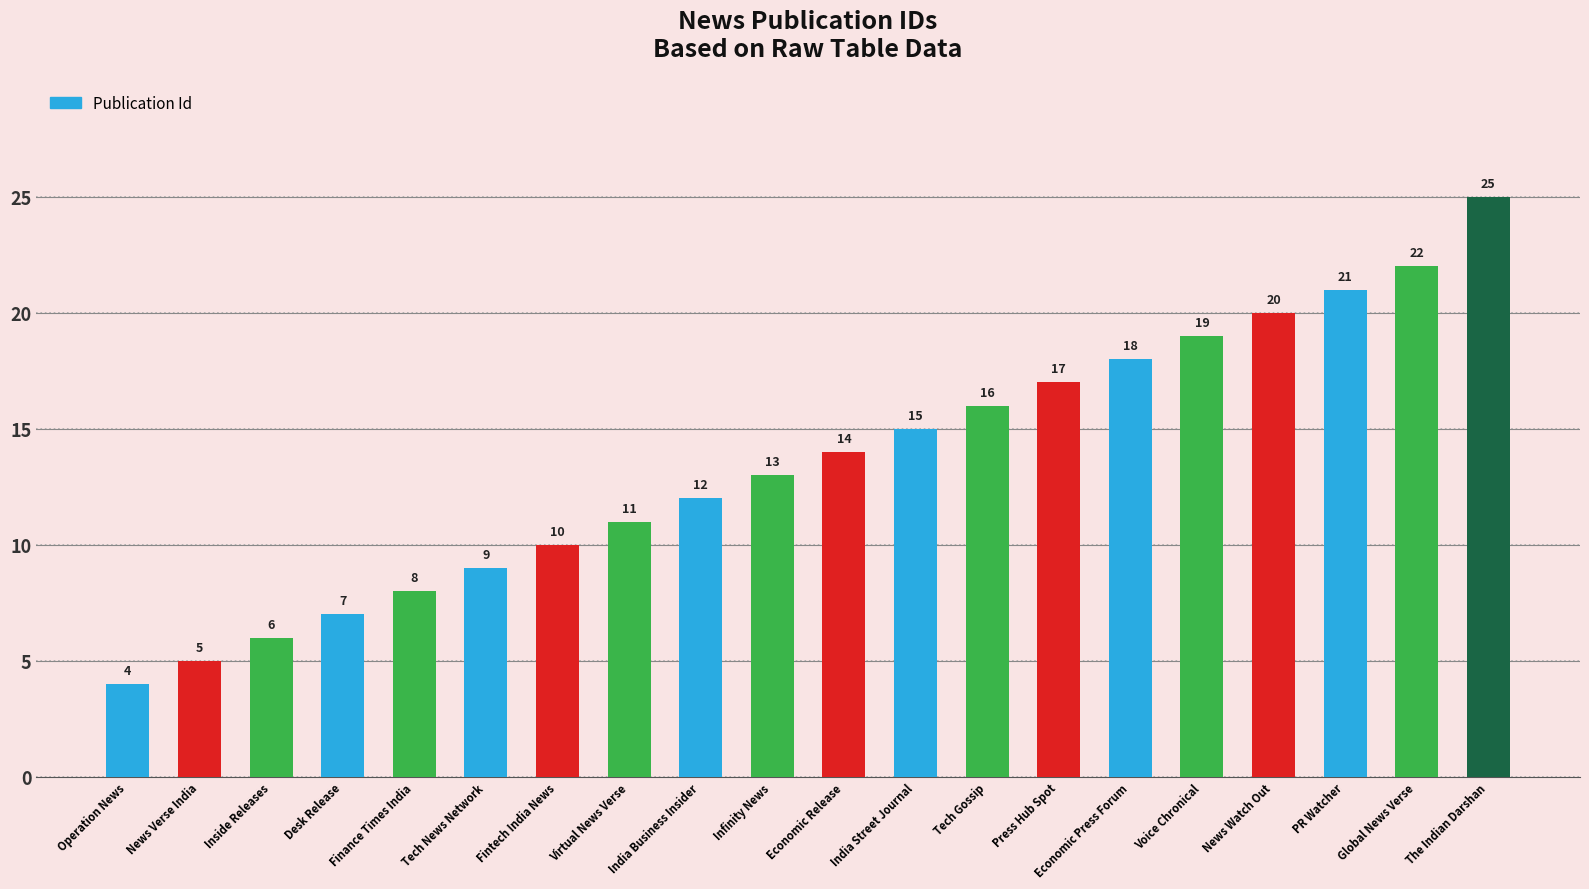

Rank the categories by value from lowest to highest.

Operation News, News Verse India, Inside Releases, Desk Release, Finance Times India, Tech News Network, Fintech India News, Virtual News Verse, India Business Insider, Infinity News, Economic Release, India Street Journal, Tech Gossip, Press Hub Spot, Economic Press Forum, Voice Chronical, News Watch Out, PR Watcher, Global News Verse, The Indian Darshan